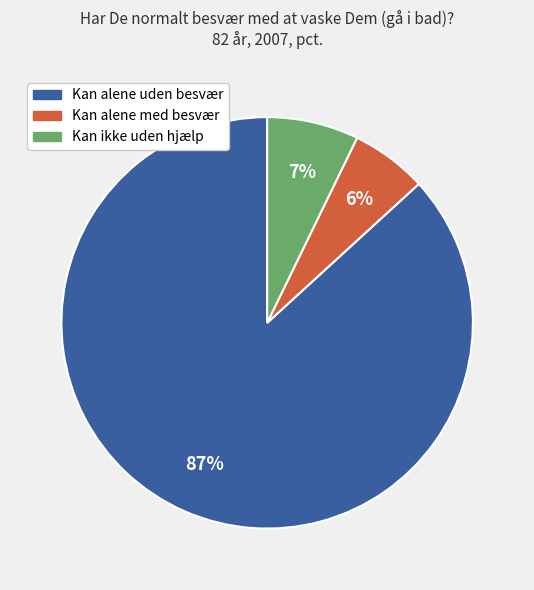

To the nearest percent, what is the average slice percentage?

33%